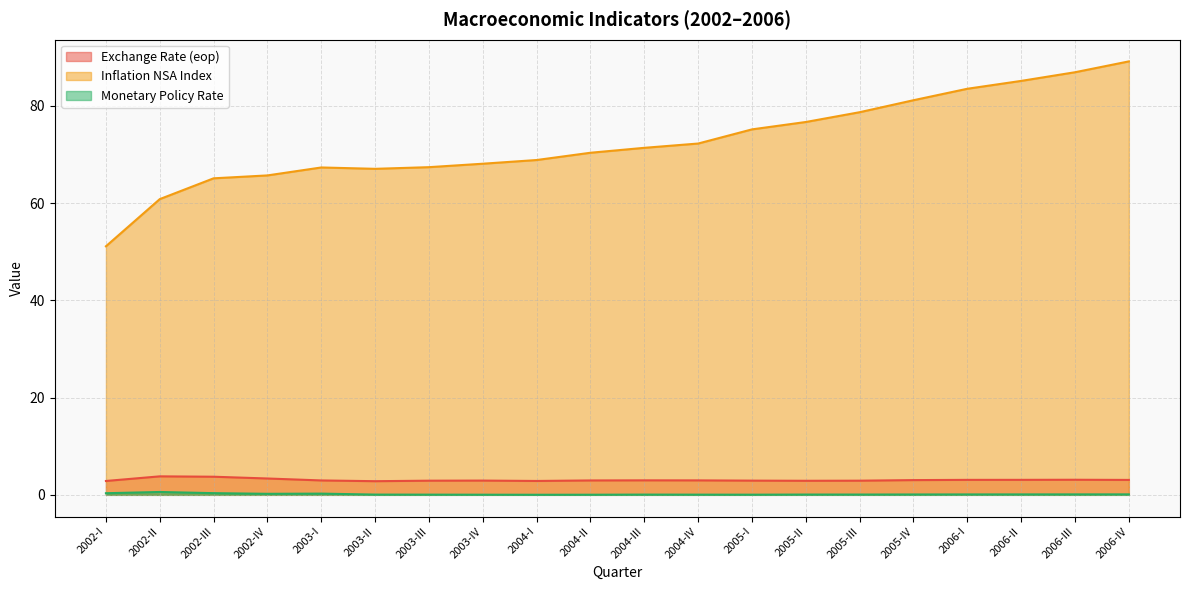

Which category has the lowest value in the Monetary Policy Rate series?

2004-I